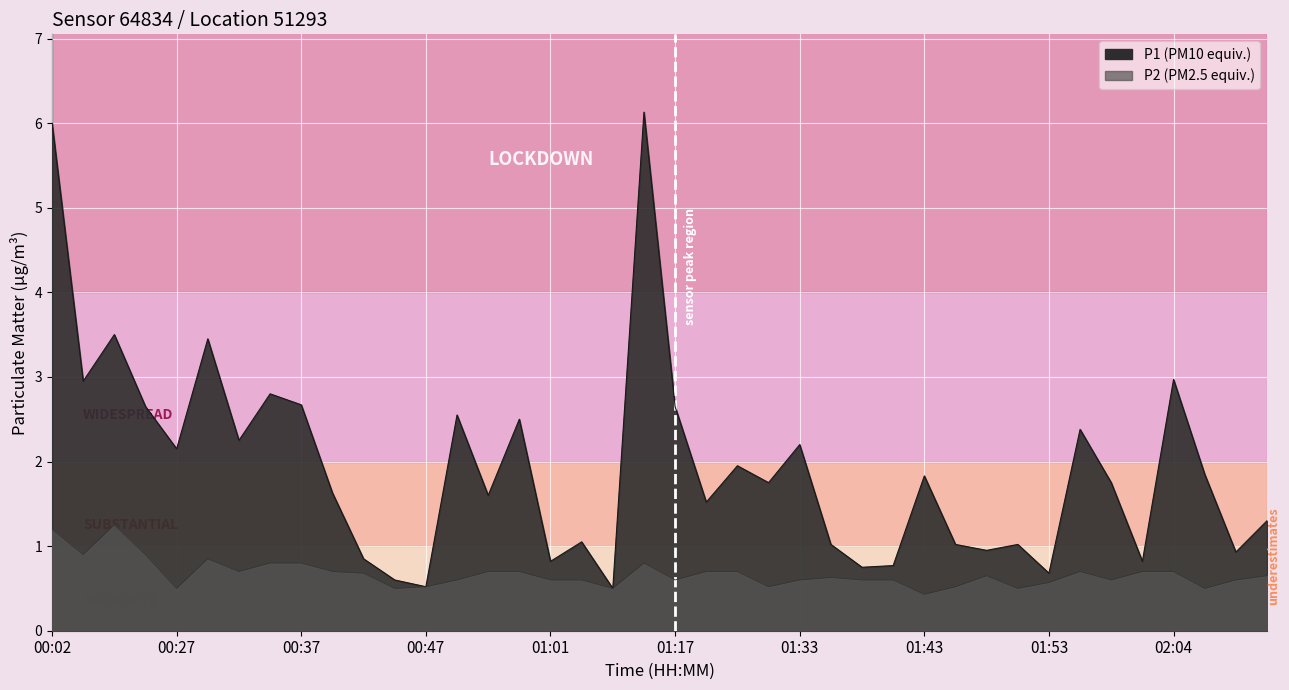

What is the difference between the P2 values at 01:43 and 01:33?

0.2